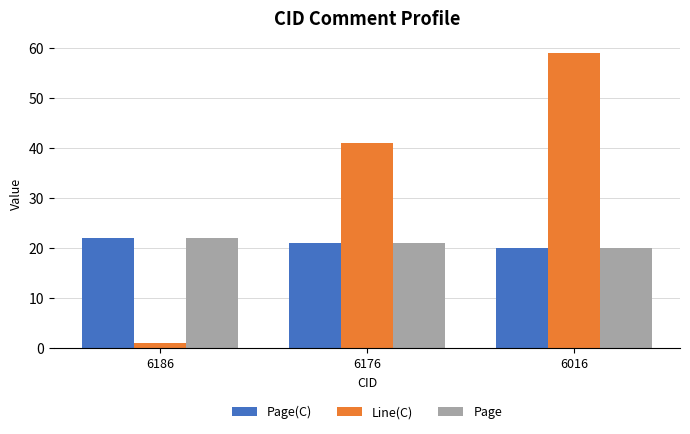

Which label corresponds to the smallest value in the chart?

6186